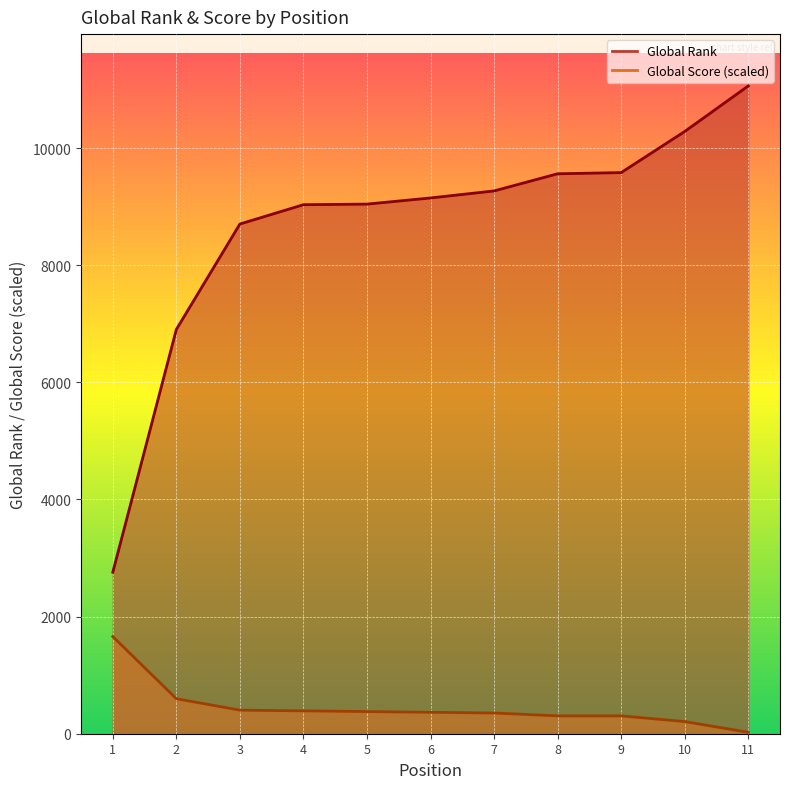

How many data points in Global Rank are less than 9149?

5